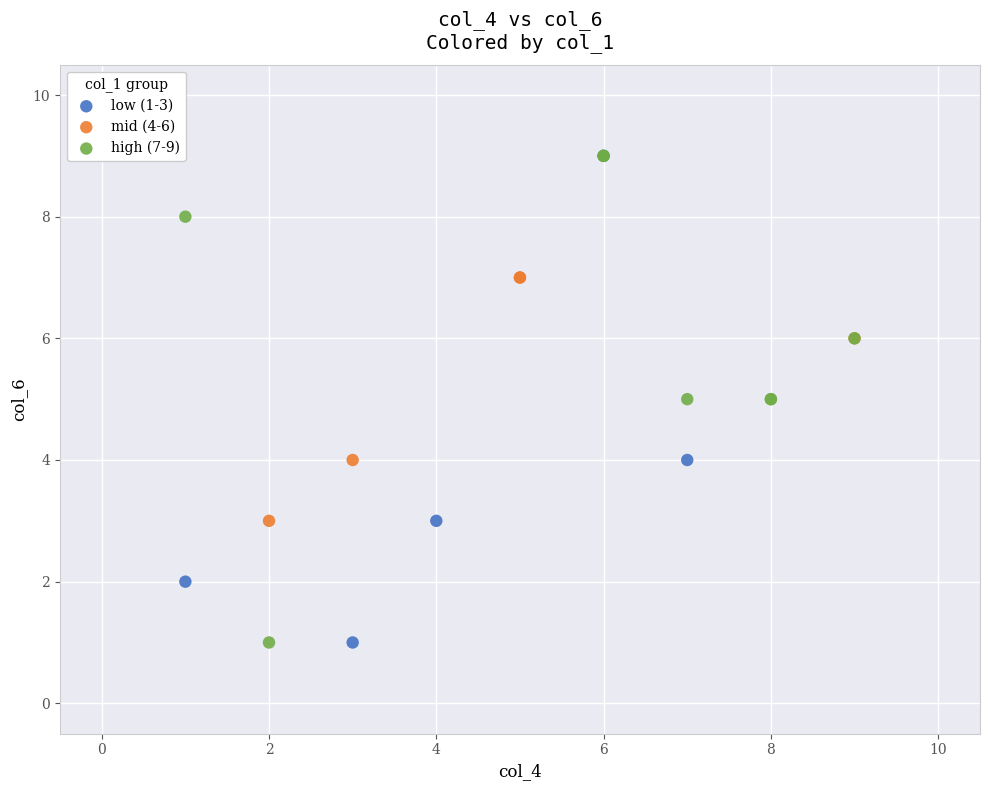

What are all the series names shown in the legend?

low (1-3), mid (4-6), high (7-9)